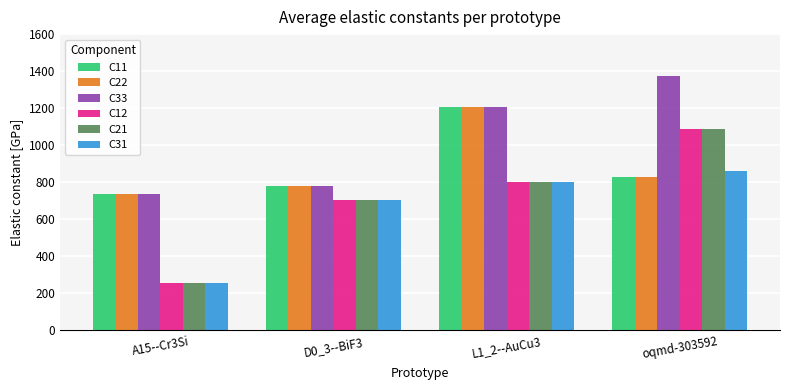

What is the label of the 1st bar from the left?

A15--Cr3Si